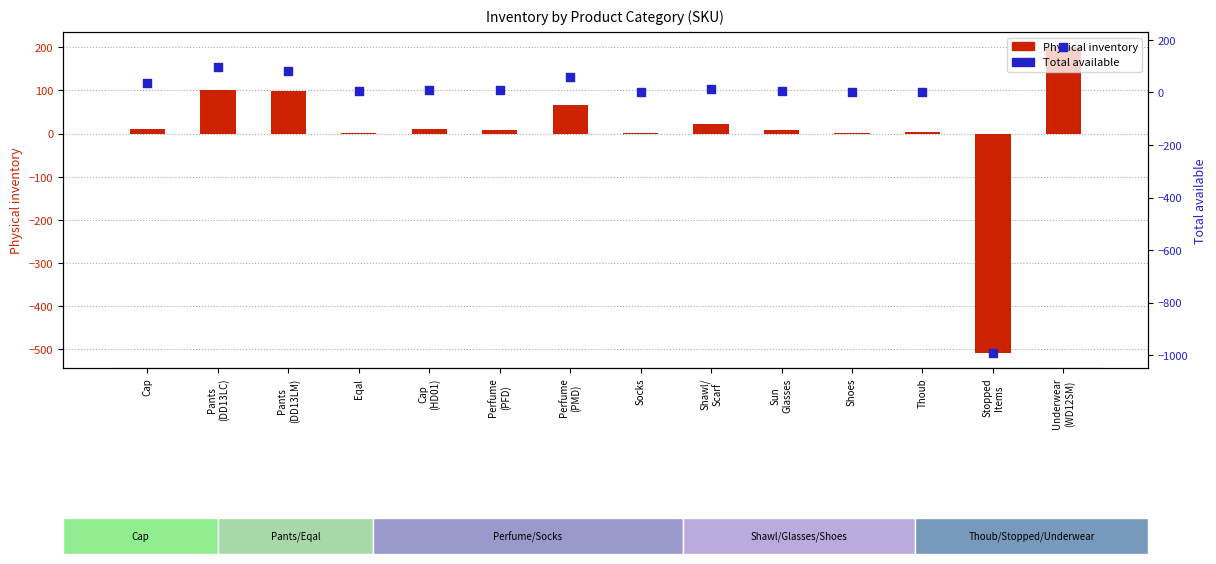

Which series reaches the maximum Y coordinate?

Physical inventory